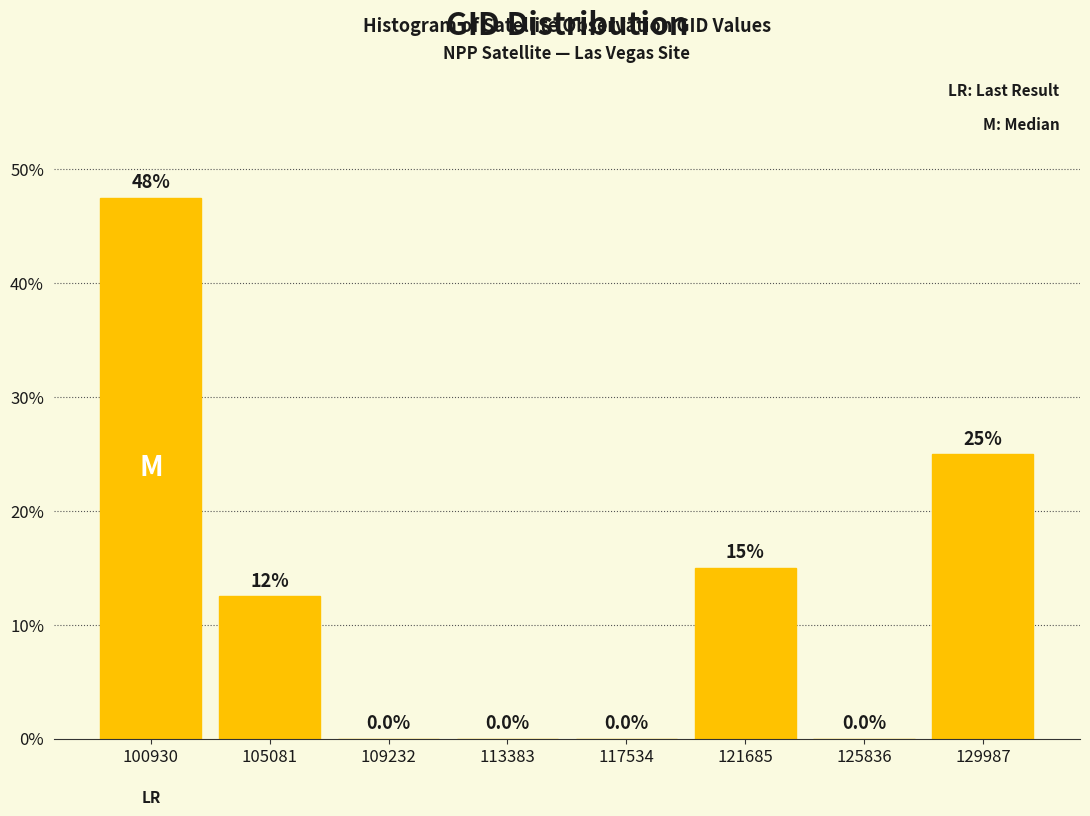

Reading left to right, extract all data points from this chart.

100930=47.5	105081=12.5	109232=0.0	113383=0.0	117534=0.0	121685=15.0	125836=0.0	129987=25.0